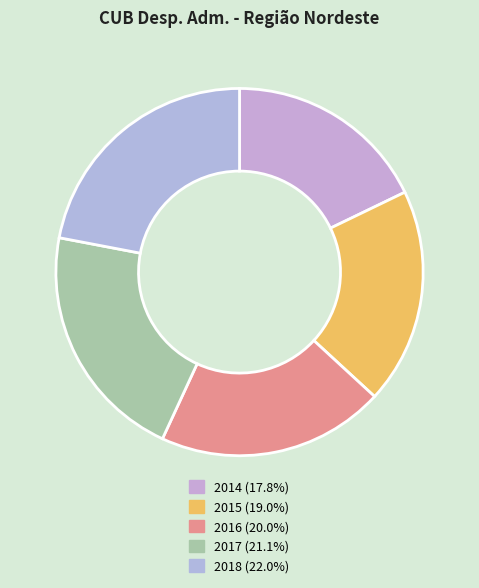

To the nearest percent, what is the combined percentage of 2015 and 2016?

39%